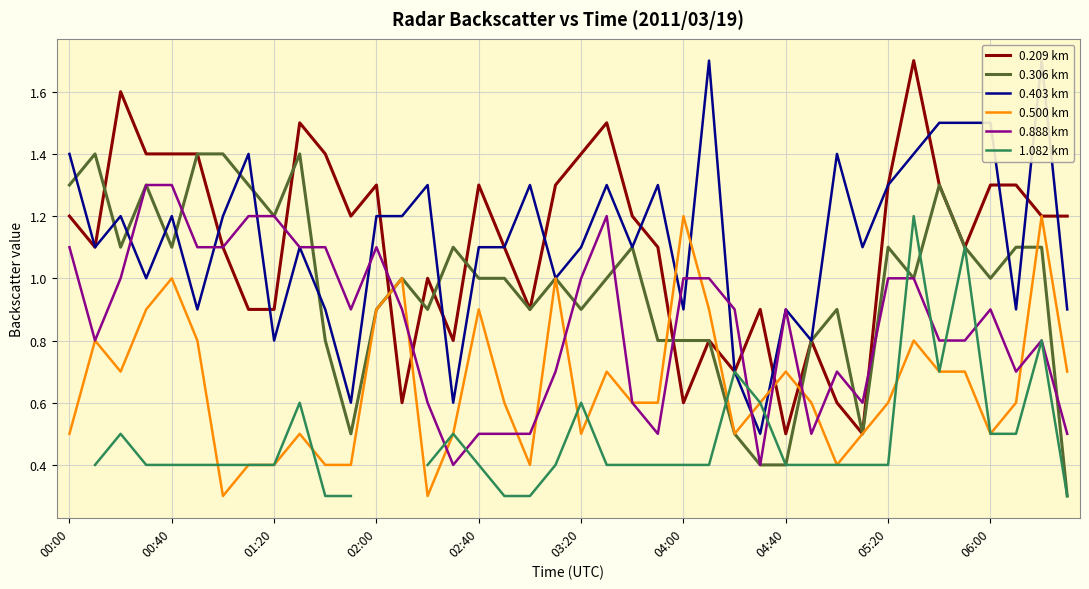

What is the sum of all 0.403 km values?

45.1